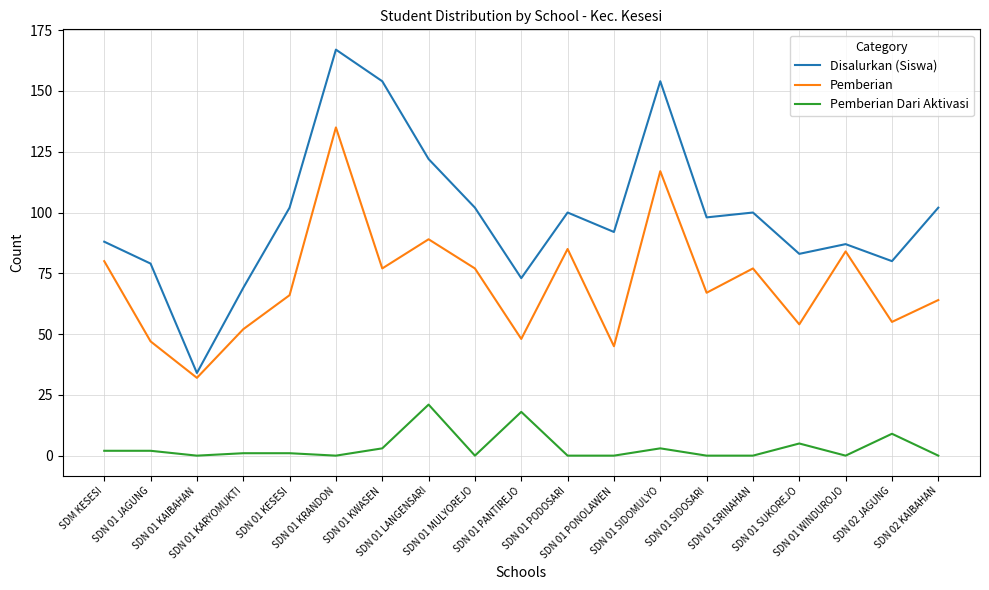

List the series in order of their overall mean, highest first.

Disalurkan (Siswa), Pemberian, Pemberian Dari Aktivasi